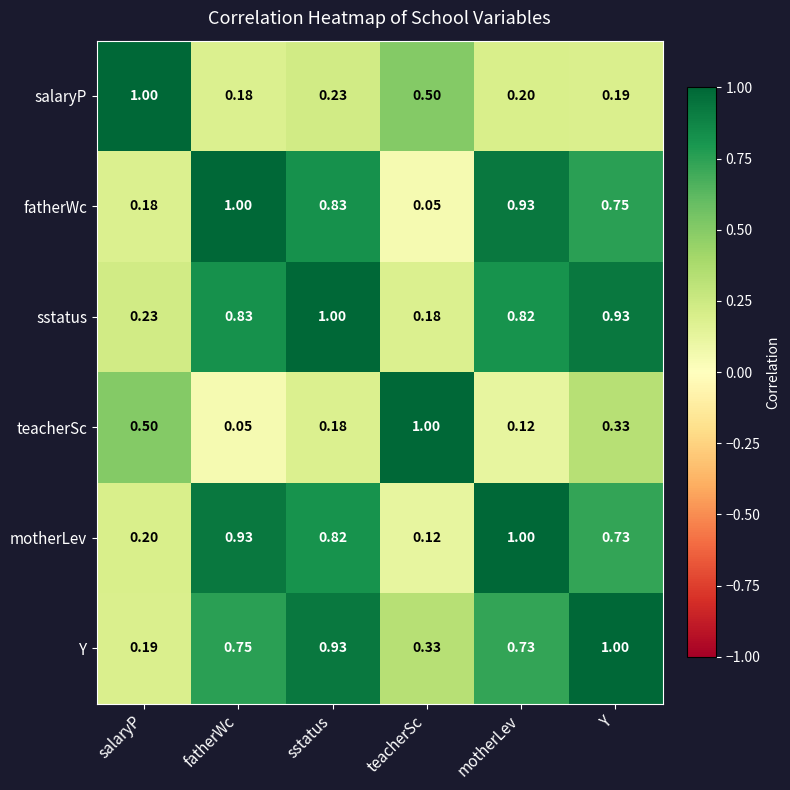

At motherLev, list the series in order from largest to smallest.

motherLev, fatherWc, sstatus, Y, salaryP, teacherSc